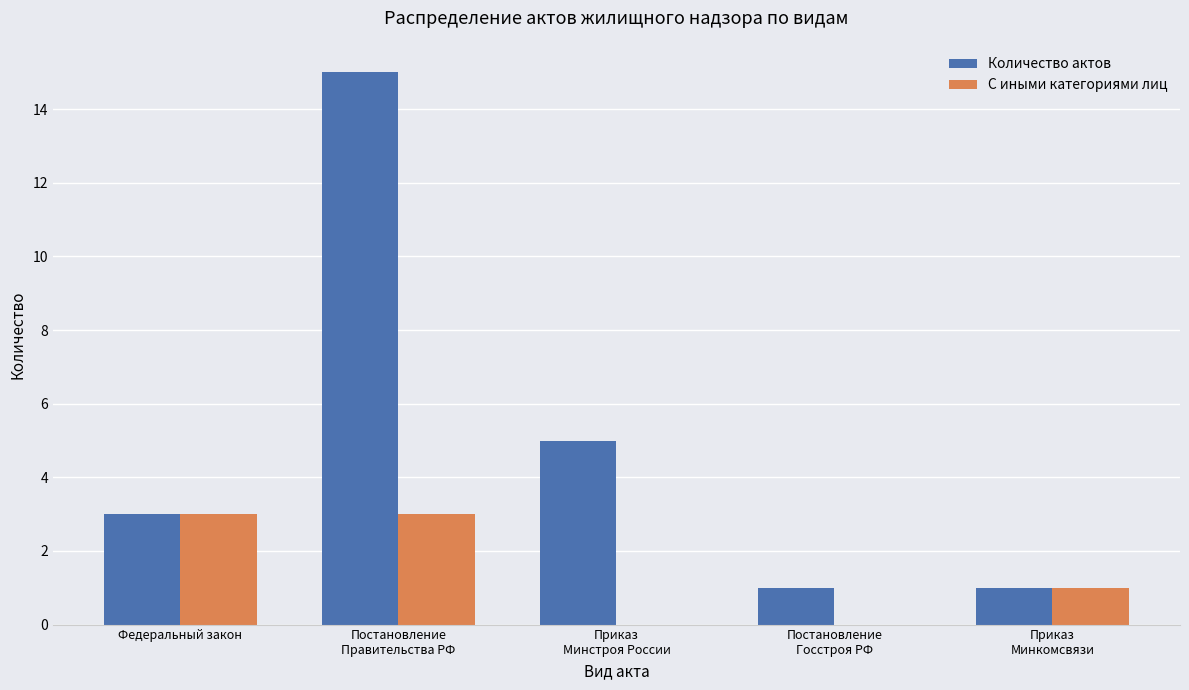

What is the maximum value for С иными категориями лиц?

3